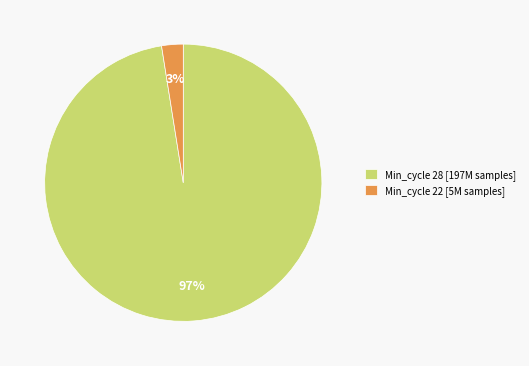

Is there any slice that represents more than half of the pie?

Yes